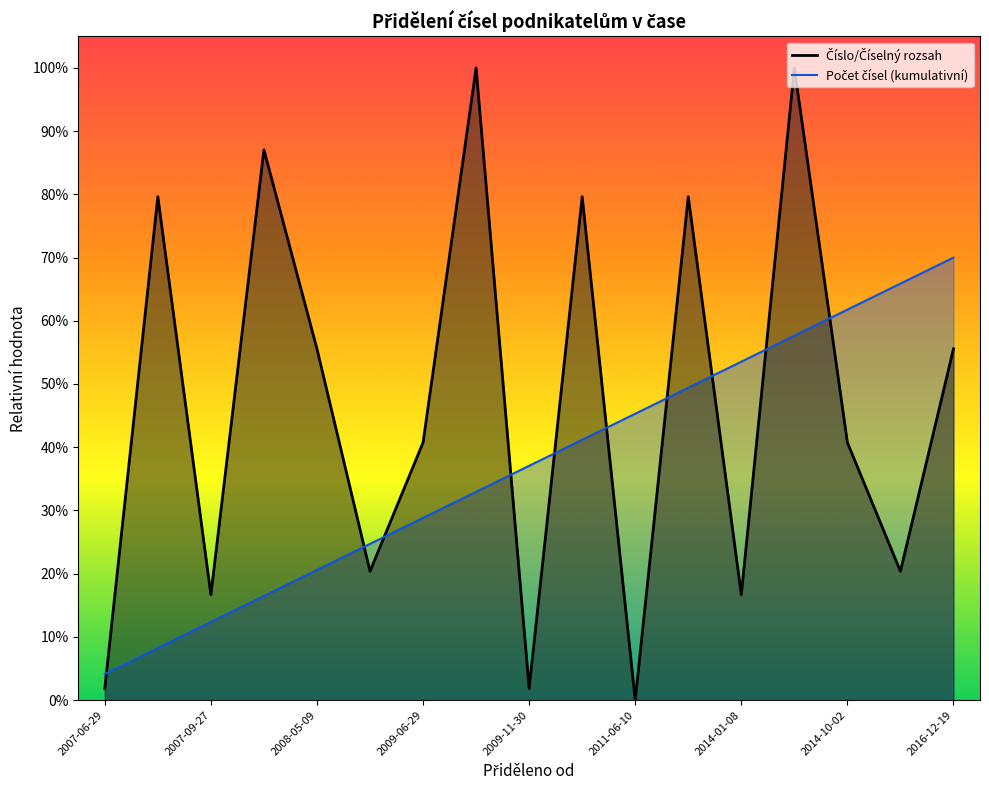

What is the maximum value shown in the chart?

100.0